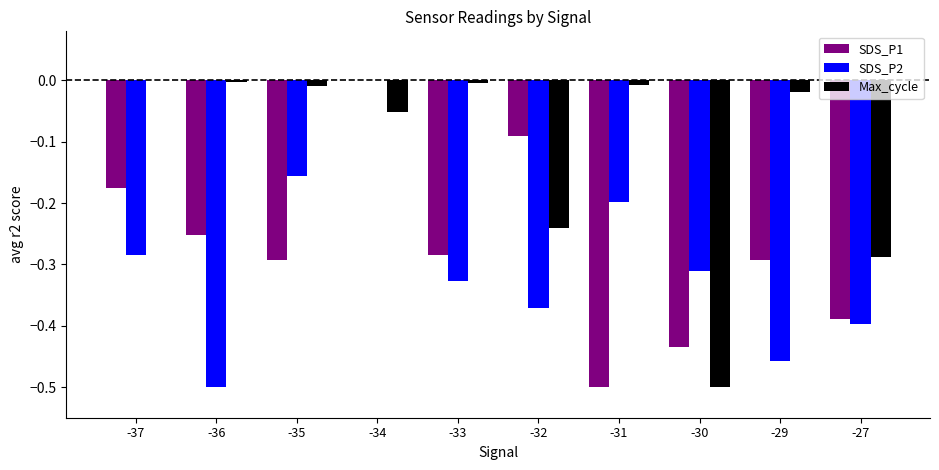

What is the sum of all SDS_P1 values?

-2.7